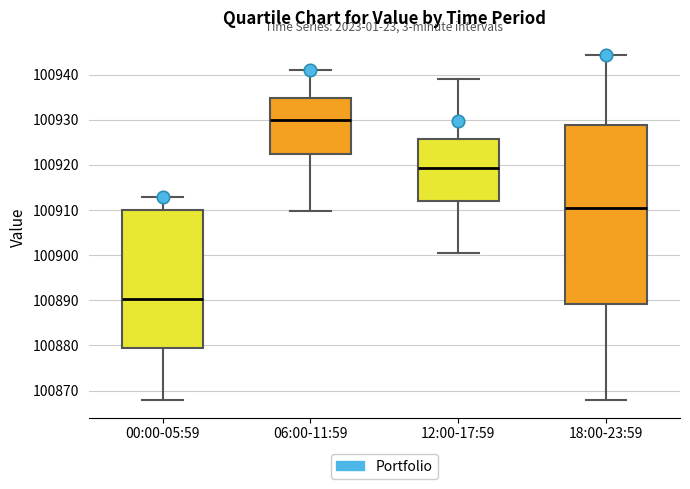

Where does the median line of the box for 12:00-17:59 sit on the y-axis? The values are not printed on the chart, so give them approximately, as read against the axis.

100919